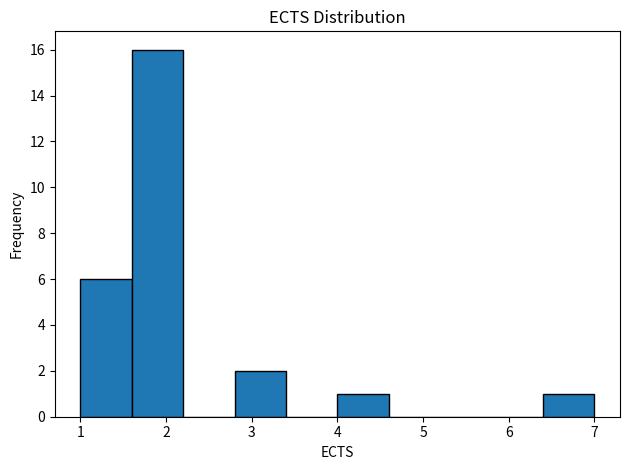

What is the height of the bar covering 6.4 to 7.0 on the x-axis? The values are not printed on the chart, so give them approximately, as read against the axis.

1